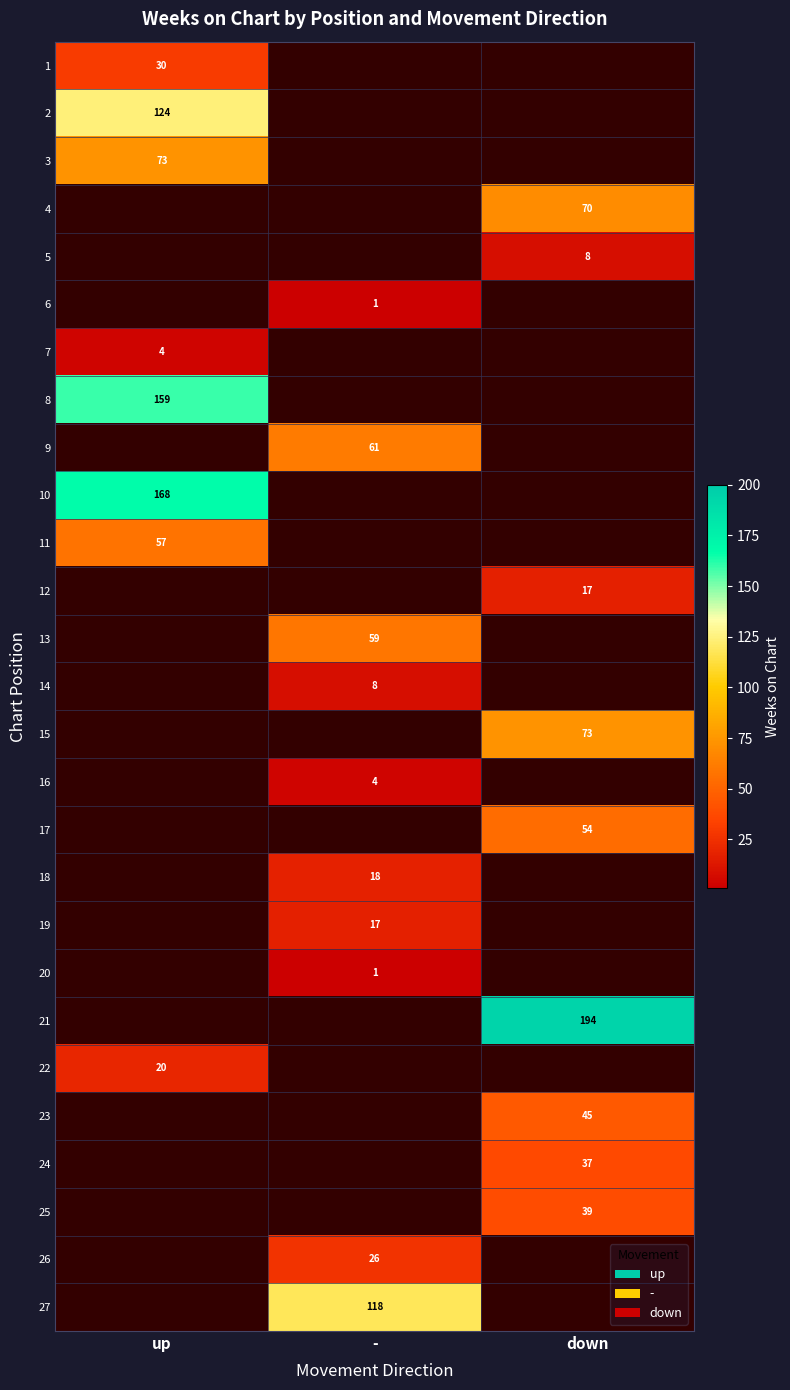

At how many categories does at least one series exceed 25?

3